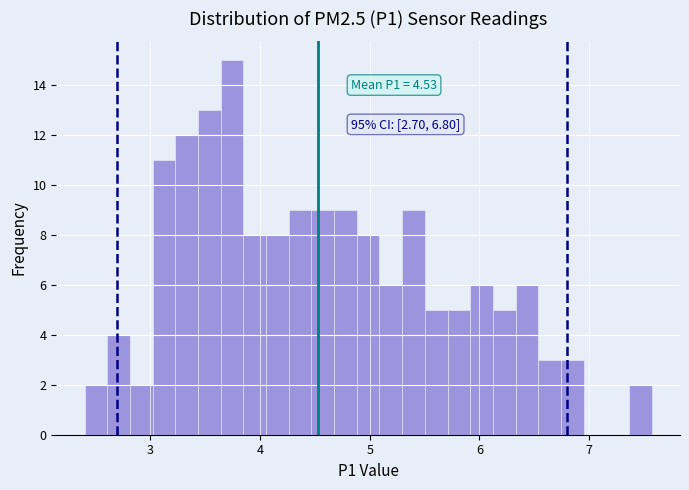

Around what value on the x-axis is the tallest bar? Give the approximate position of its centre, as read against the axis.

3.7